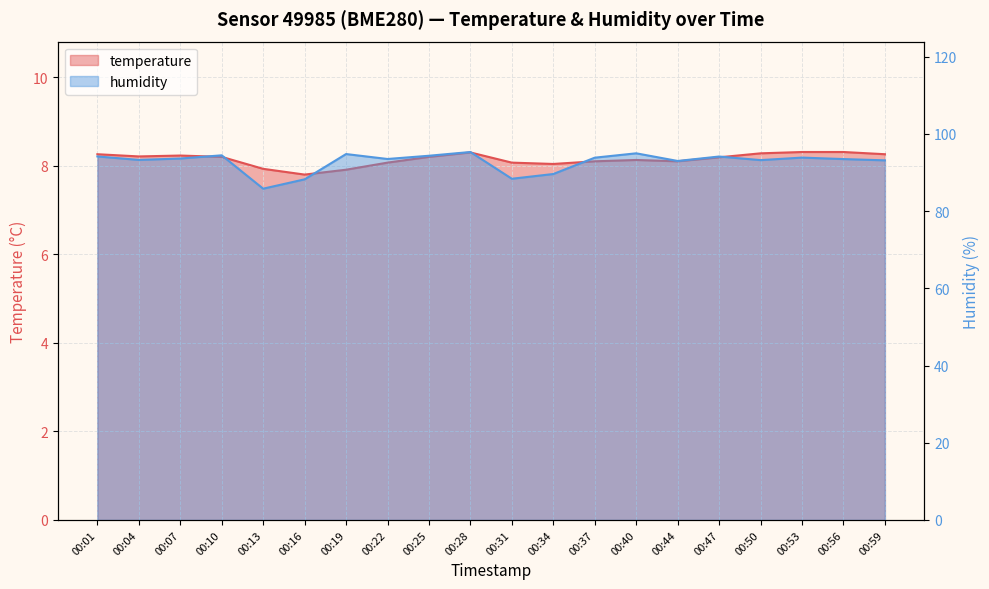

What is the value of the temperature point at the 11th from the left?

8.1